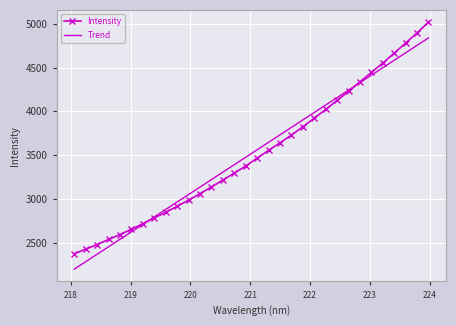

What is the minimum value shown in the chart?

2197.6